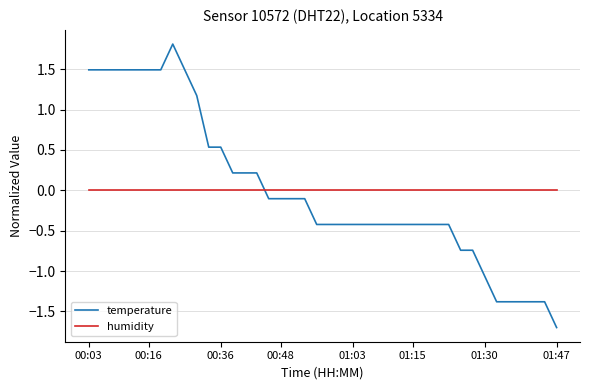

What is the maximum value for temperature?

1.8